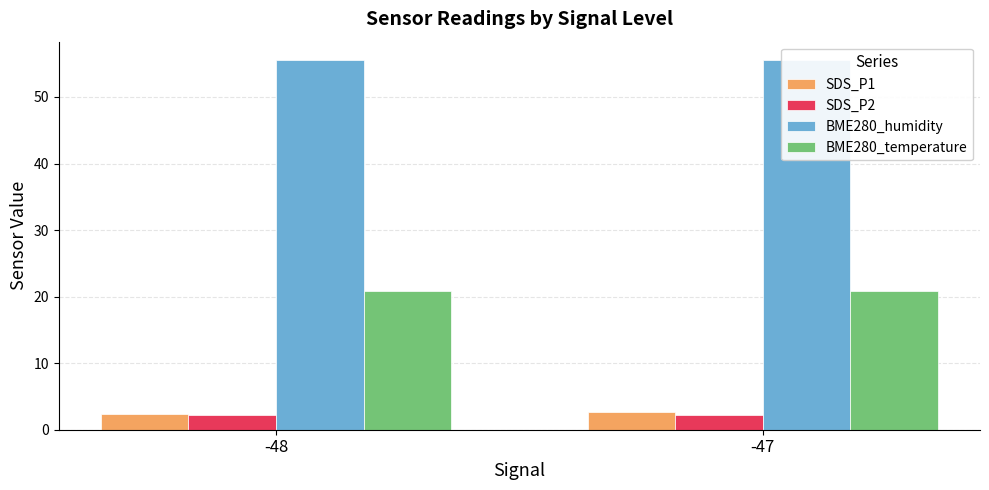

Which series has the largest range (max minus min)?

SDS_P1